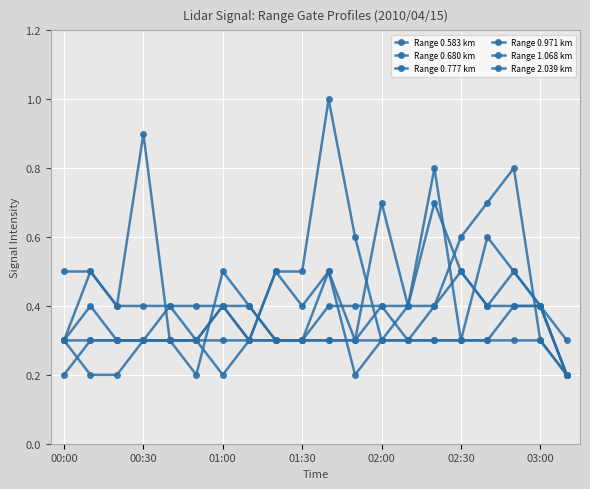

In Range 0.971 km, how many points are higher than both neighbors (excluding endpoints)?

1